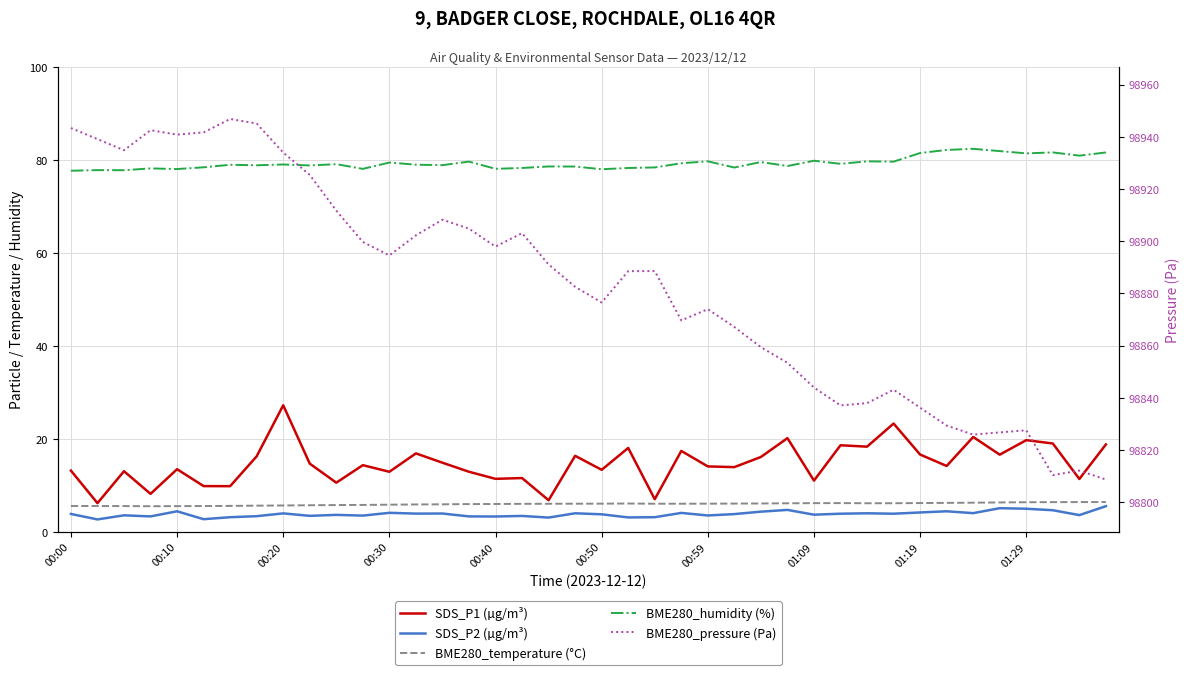

The SDS_P2 (µg/m³) series shows 4.3 at 26. True or false?

True